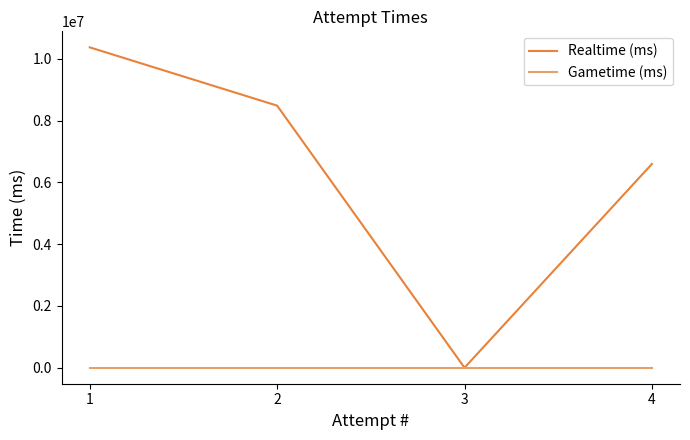

What is the difference between the highest and lowest values at 4?

6596116